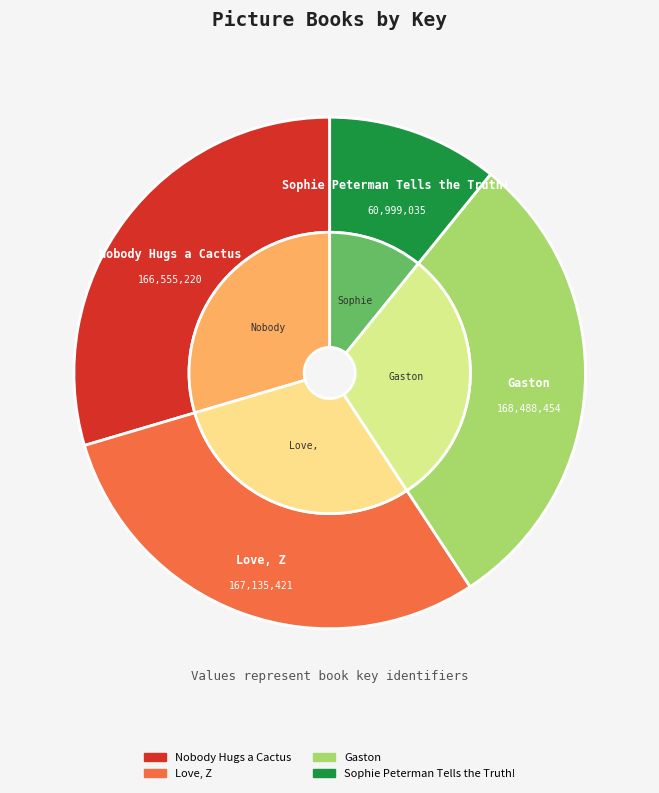

What is the change in value from Gaston to Sophie Peterman Tells the Truth!?

-107489419